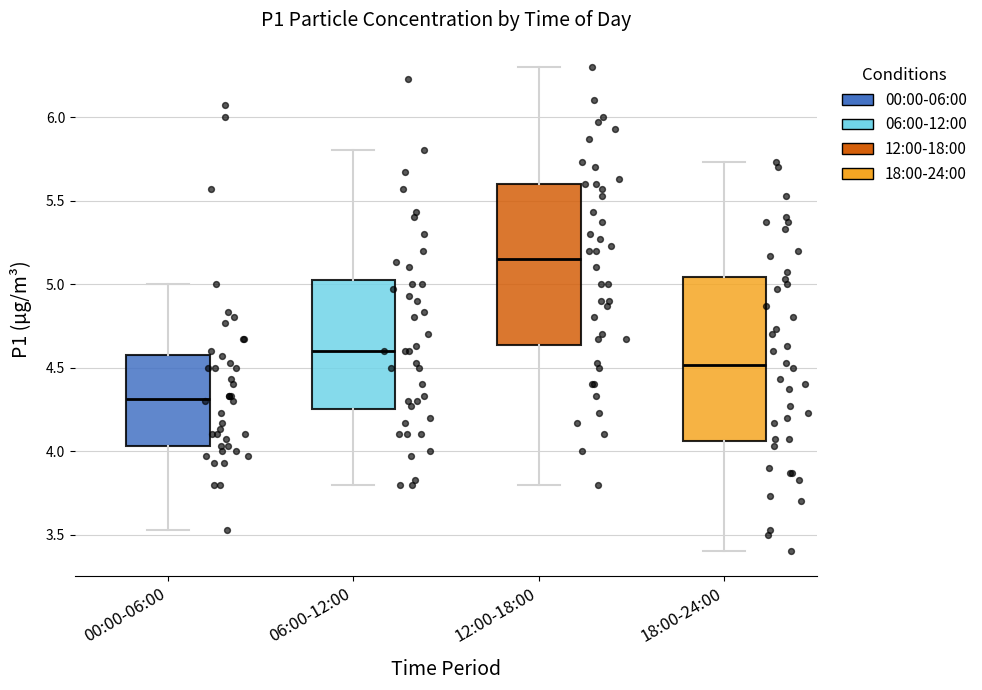

Reading left to right, transcribe this box plot: for each box, give where its median line is, the range the box spans, and where its two whiskers end, as read against the y-axis. The values are not printed on the chart, so give them approximately, as read against the axis.

00:00-06:00: median 4.30, box 4.05 to 4.60, whiskers 3.55 to 5.00
06:00-12:00: median 4.60, box 4.25 to 5.05, whiskers 3.80 to 5.80
12:00-18:00: median 5.15, box 4.65 to 5.60, whiskers 3.80 to 6.30
18:00-24:00: median 4.50, box 4.05 to 5.05, whiskers 3.40 to 5.75